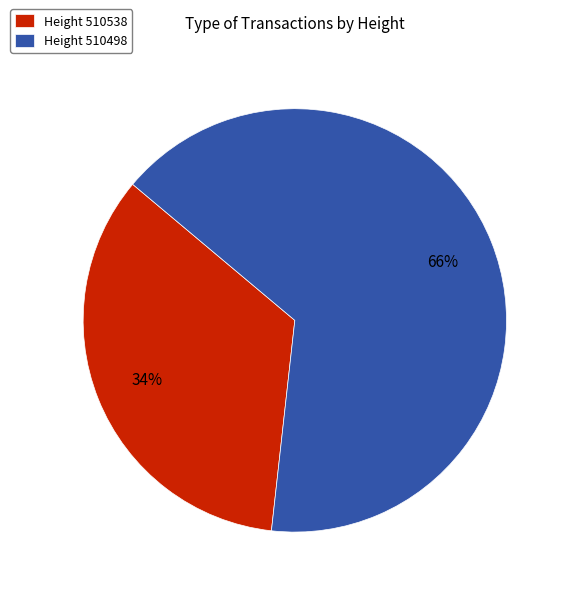

Combined, do Height 510498 and Height 510538 account for over 50%?

Yes